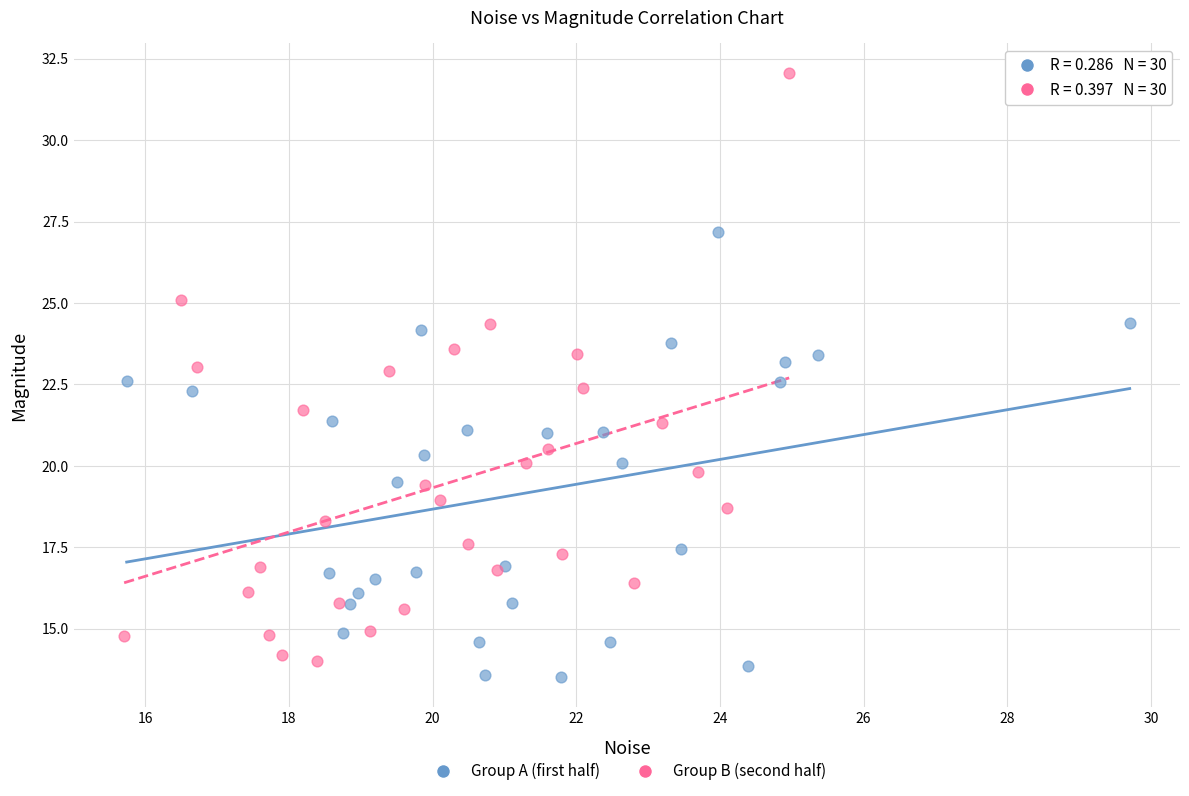

Which series reaches the maximum Y coordinate?

Group B (second half)